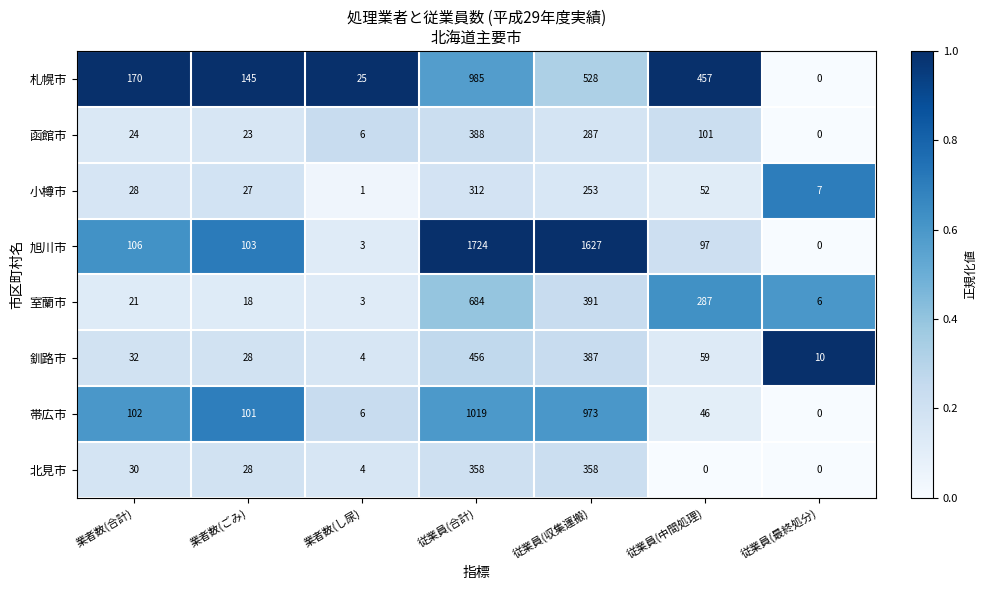

What is the sum of the 小樽市 values at 従業員(最終処分) and 従業員(中間処理)?

59